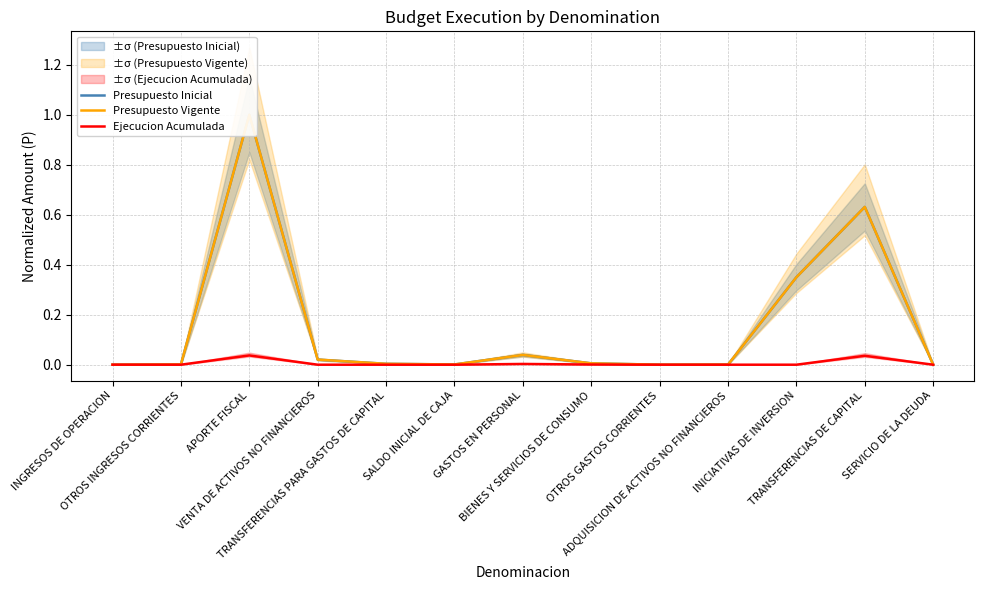

Where is the first local minimum for Presupuesto Inicial?

SALDO INICIAL DE CAJA